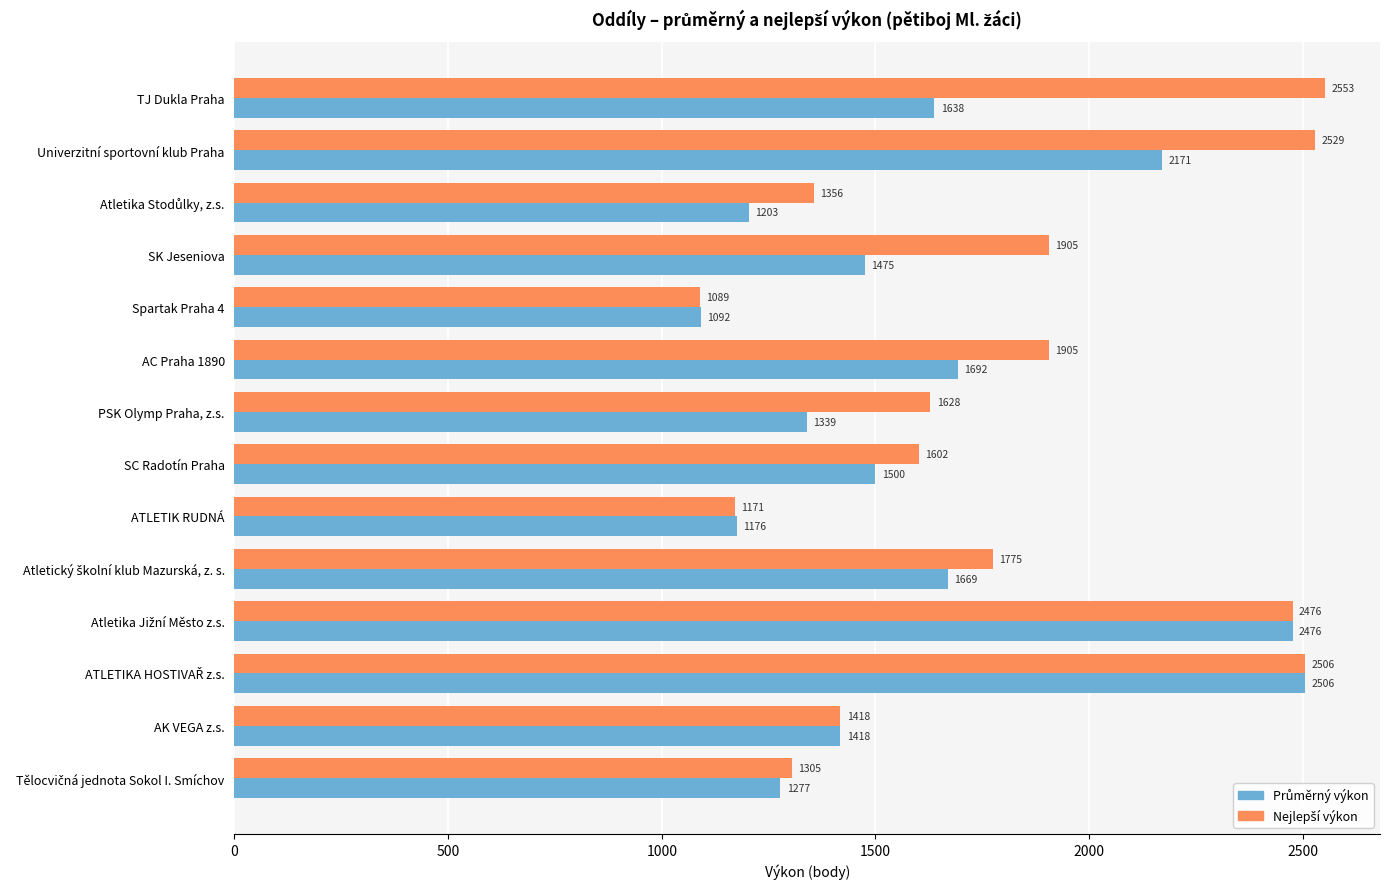

At how many categories does at least one series exceed 1868?

6